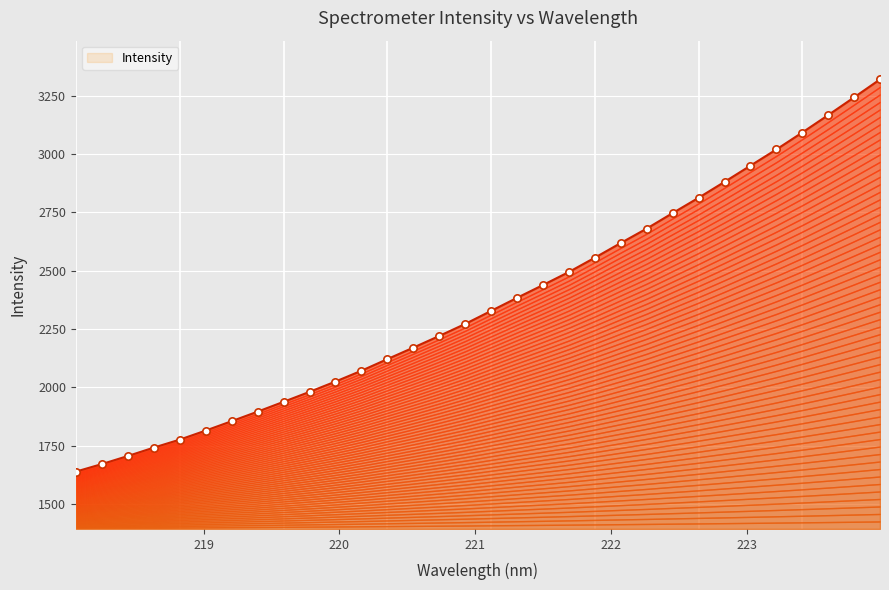

What is the ratio of the value at 223.5987 to the value at 219.7801?

1.6